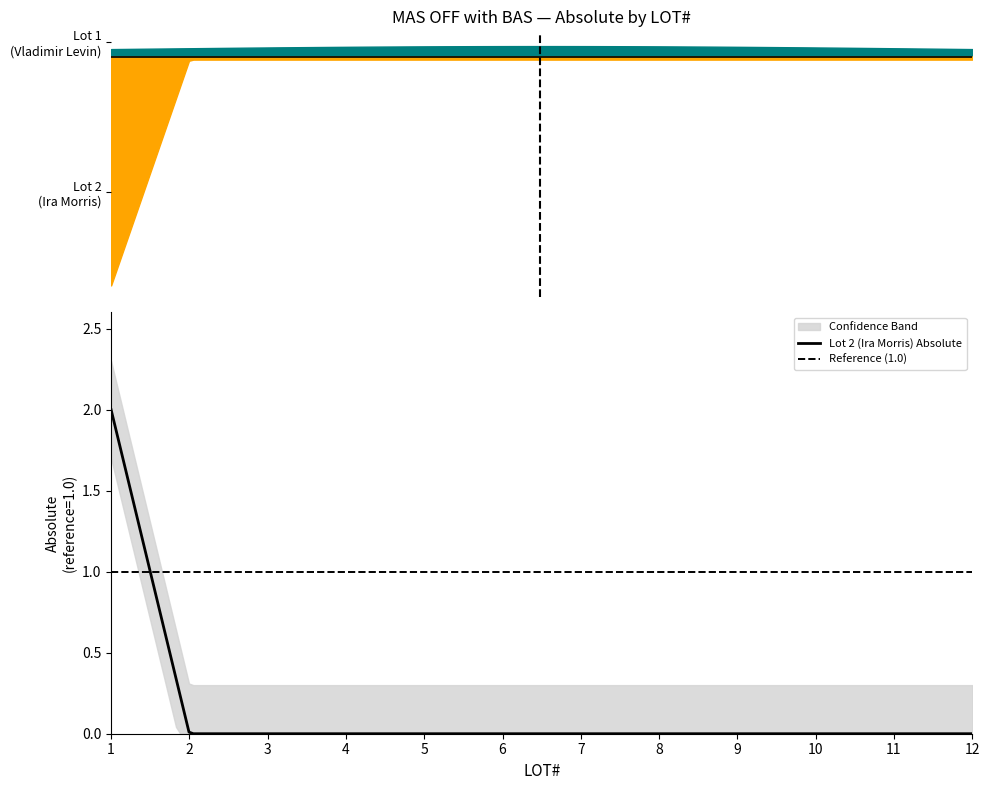

Which label corresponds to the largest value in the chart?

1